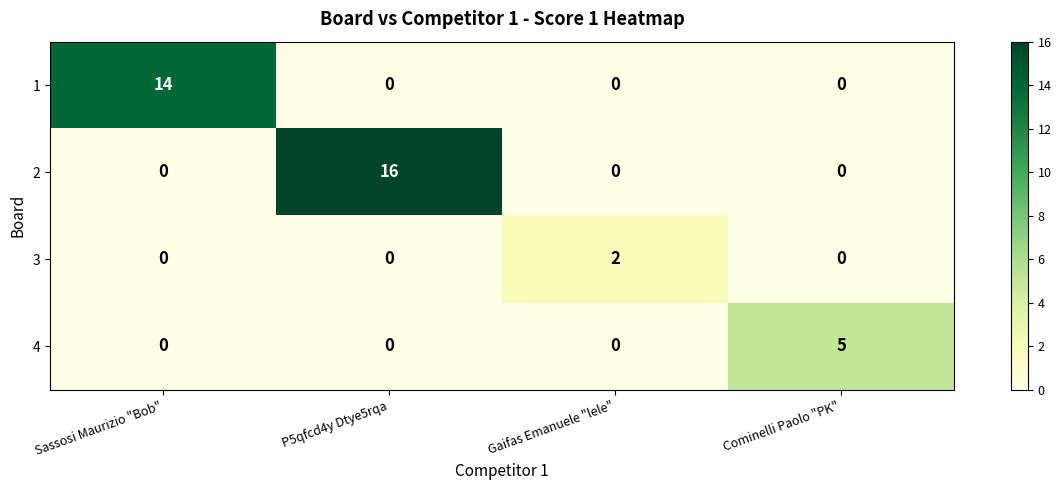

What is the approximate value of 4 at Cominelli Paolo "PK"?

5